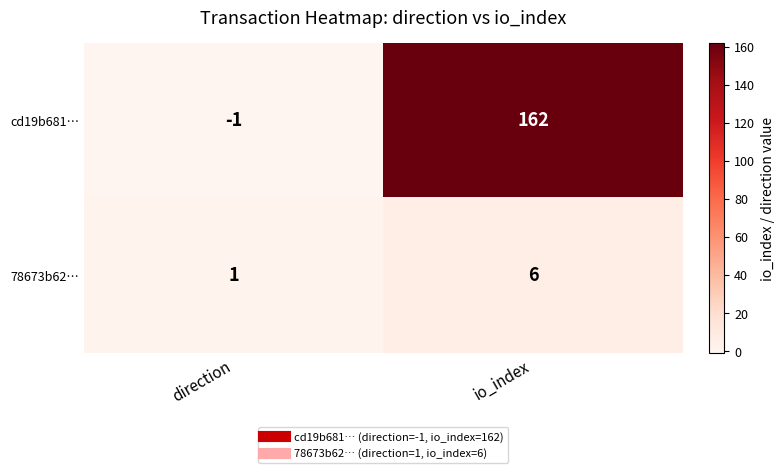

What is the sum of all 78673b62… values?

7